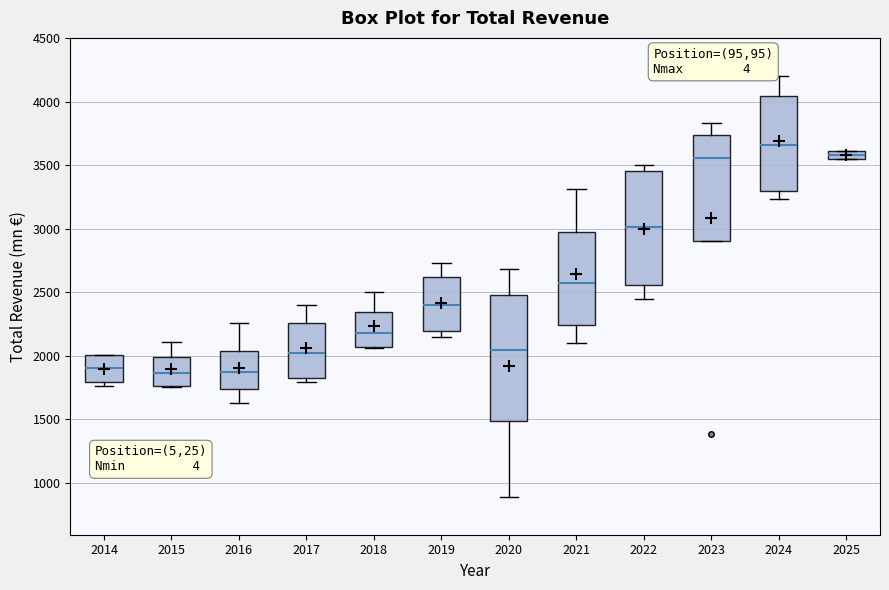

Which box is the tallest, from its lower edge to its upper edge?

2020